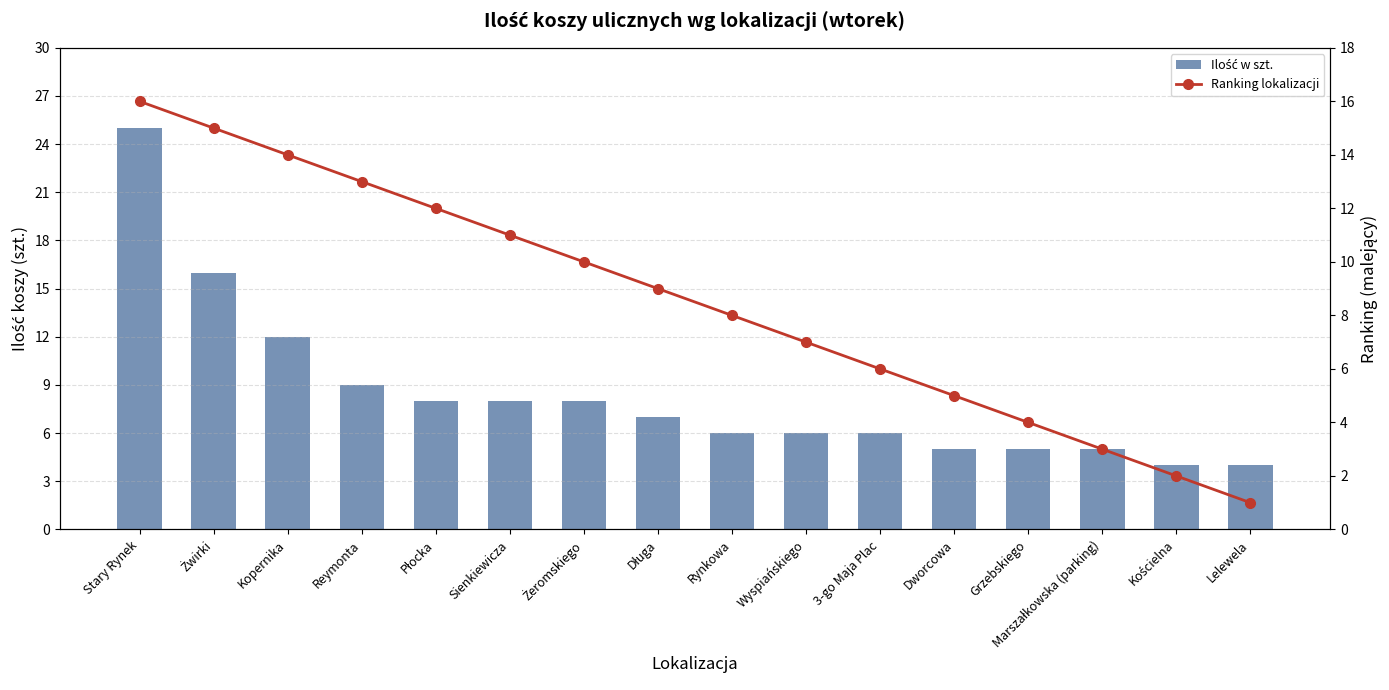

How many values in the Ranking lokalizacji series exceed 9?

7